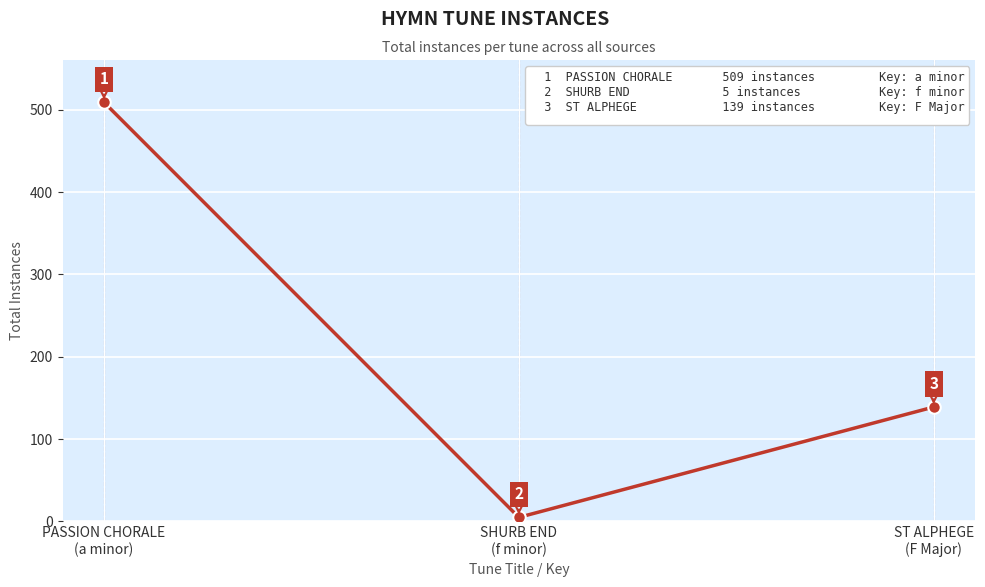

Does the chart have visible grid lines?

Yes